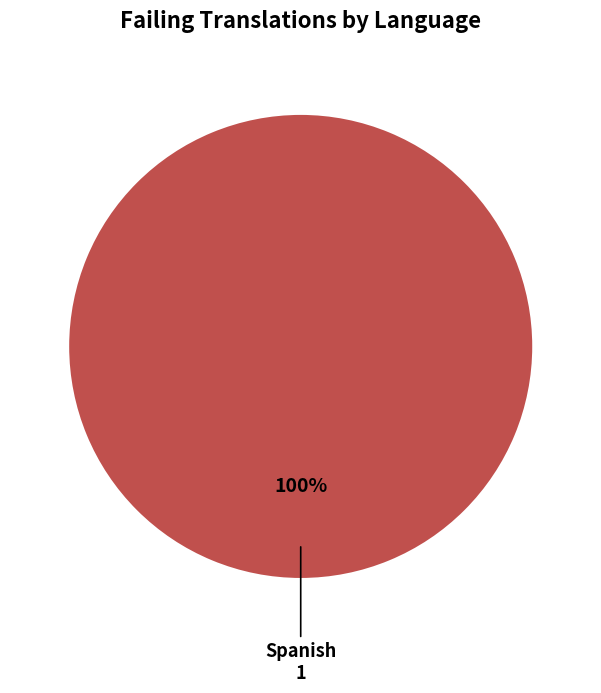

Is there a majority slice in this chart?

Yes